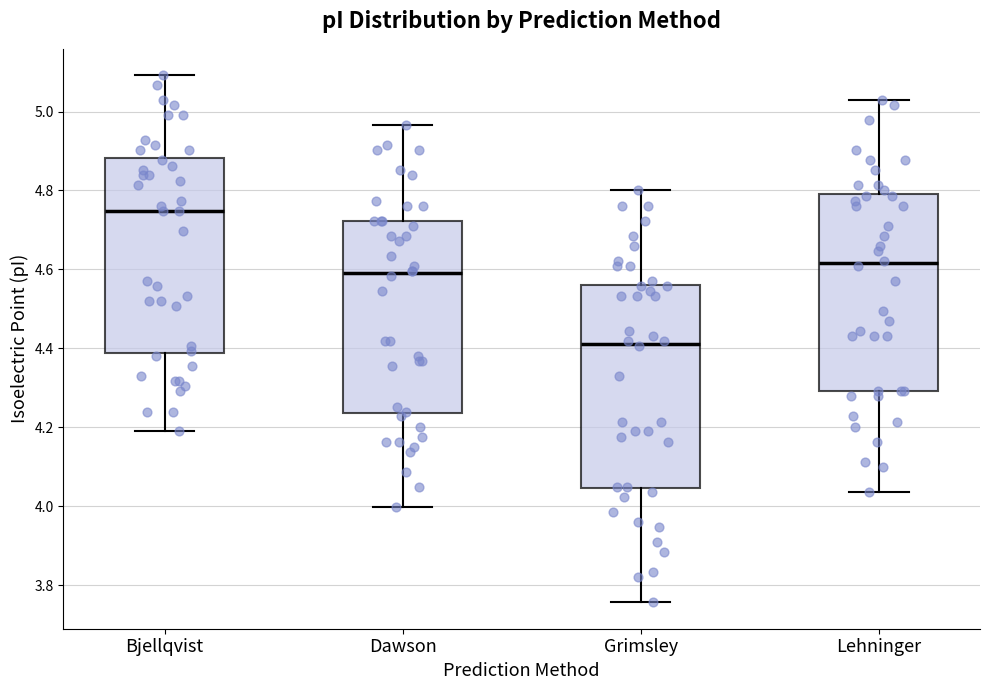

Which box's median line is the lowest?

Grimsley